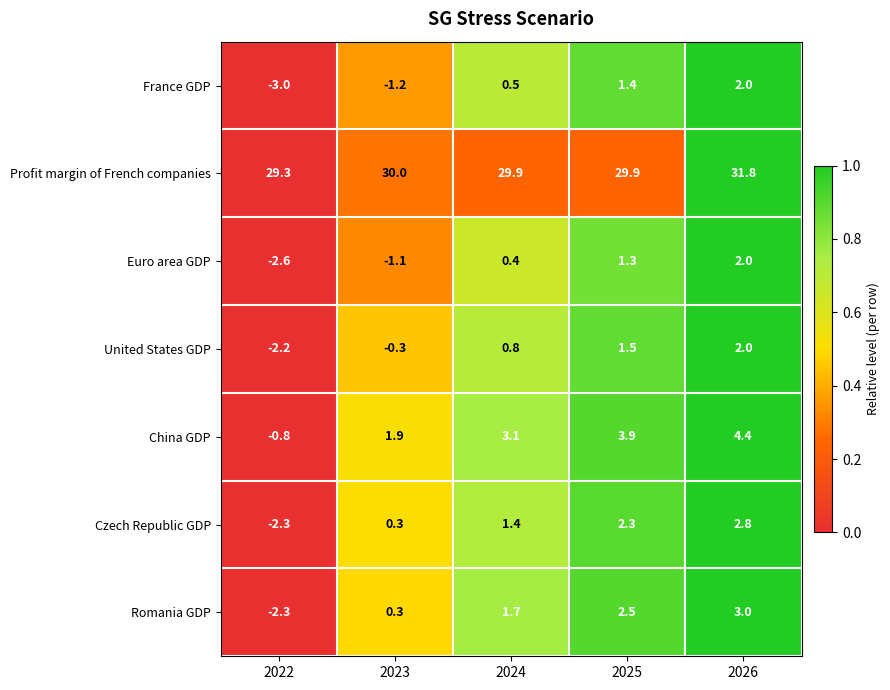

What is the sum of the Euro area GDP values at 2025 and 2022?

-1.3